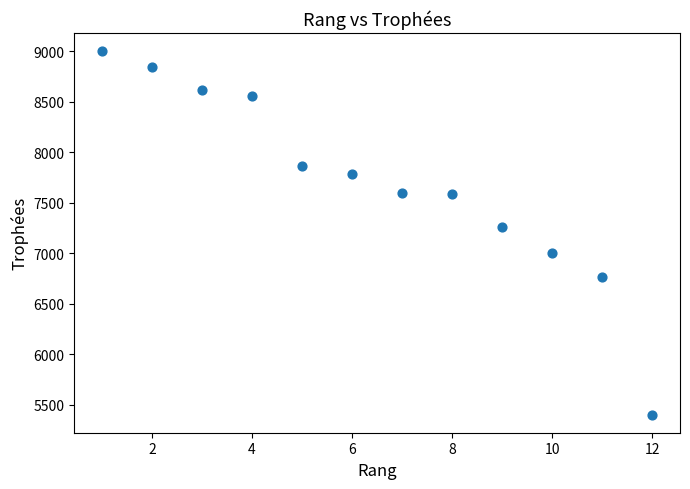

What Y value in the scatter plot is closest to 7201?

7258